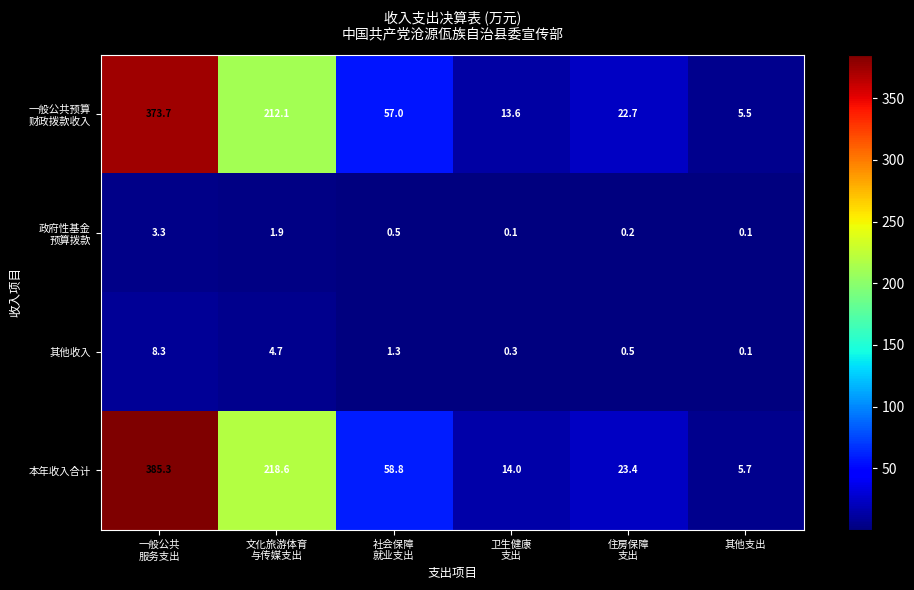

What is the difference between the highest and lowest values at 卫生健康
支出?

13.9